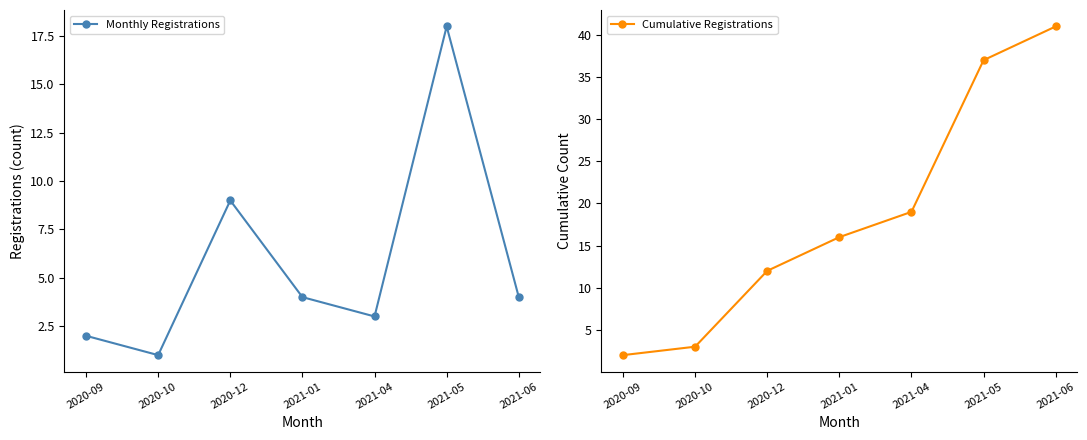

What is the smallest value displayed?

1